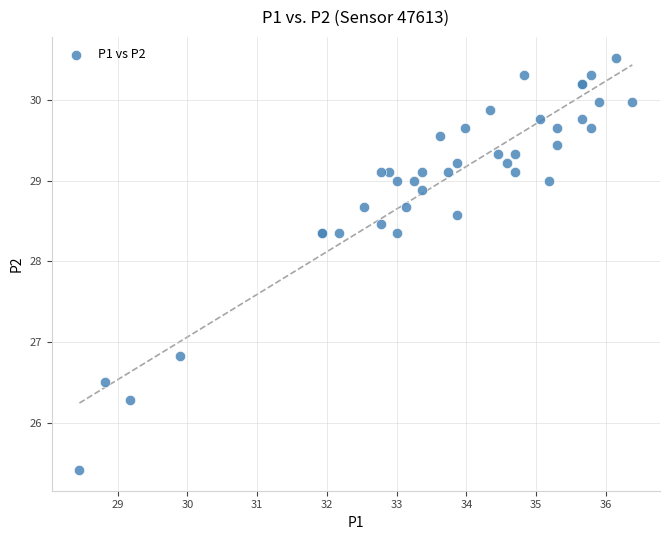

What Y value in the scatter plot is closest to 27?

26.8